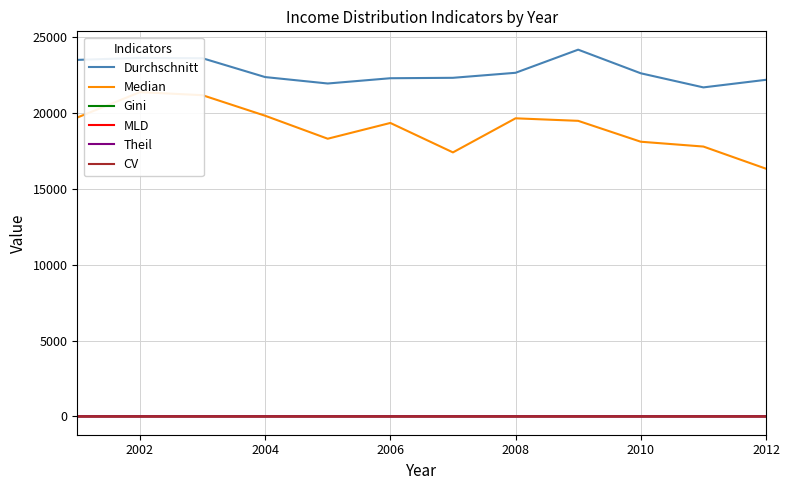

True or false: Theil and Durchschnitt cross at least once.

False